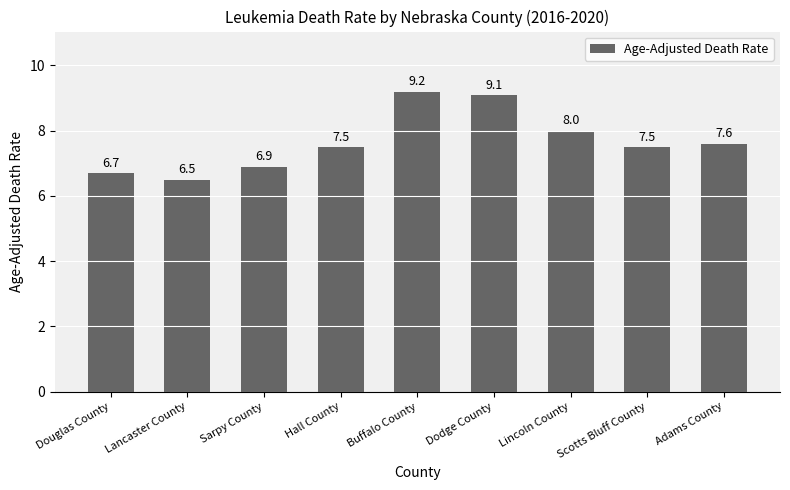

What is the label of the 3rd bar from the left?

Sarpy County